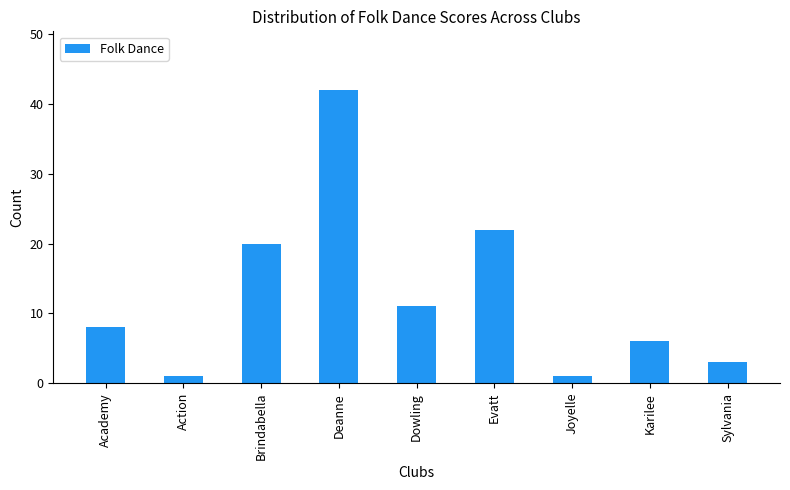

What is the label of the 7th bar from the right?

Brindabella